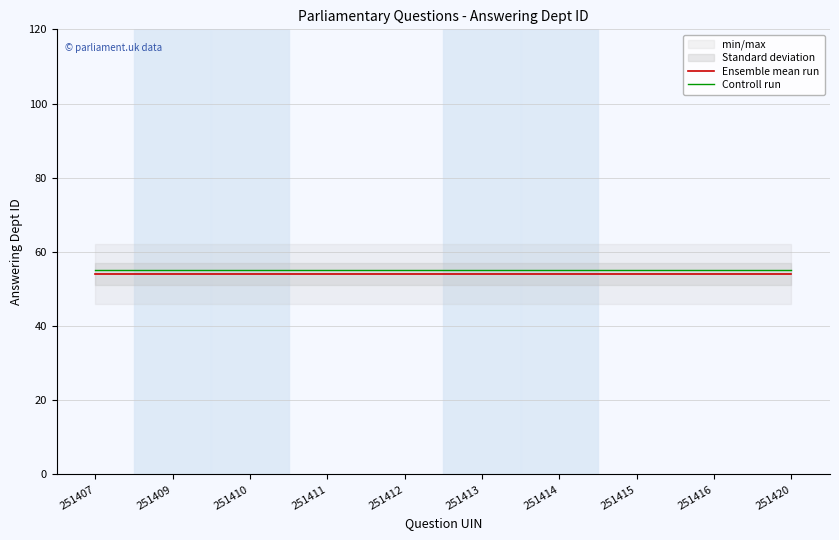

At which label does Controll run reach its minimum?

251407